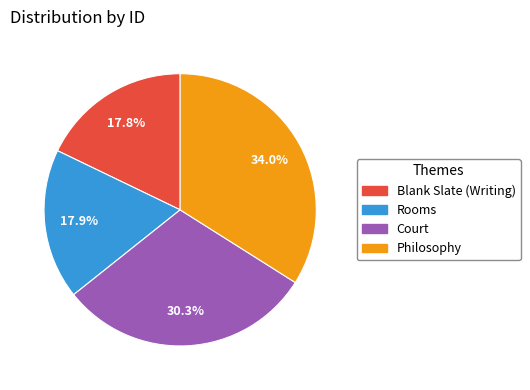

Which slice is the largest?

Philosophy